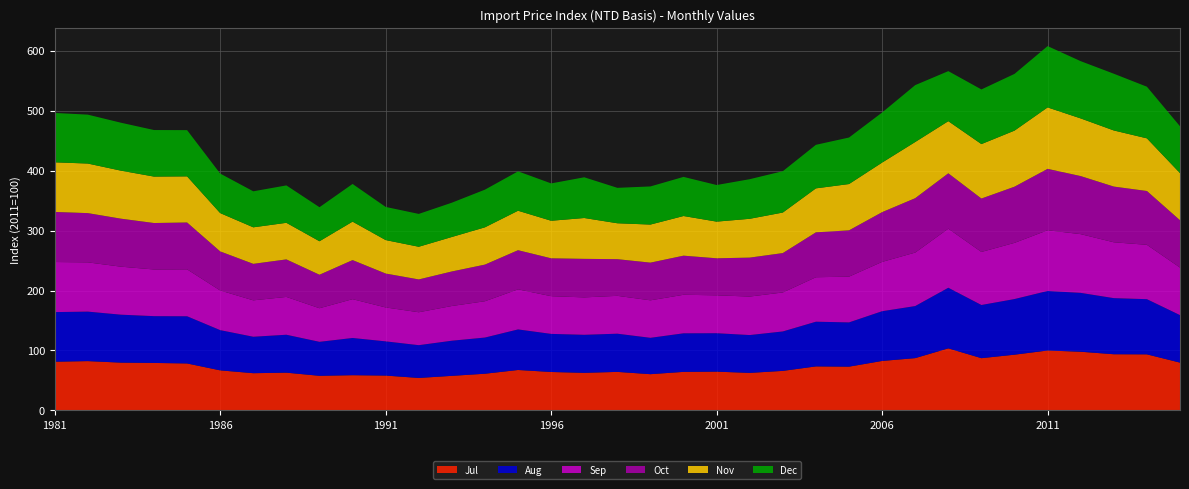

Reading left to right, extract all data points from this chart.

Jul: 1981=81.3	1982=82.3	1983=79.8	1984=79.2	1985=78.4	1986=66.9	1987=62.1	1988=63.0	1989=57.8	1990=58.8	1991=58.2	1992=54.2	1993=57.7	1994=61.3	1995=67.5	1996=64.2	1997=62.7	1998=64.3	1999=60.5	2000=64.4	2001=64.7	2002=62.6	2003=66.0	2004=73.5	2005=73.0	2006=82.6	2007=87.3	2008=103.6	2009=87.2	2010=93.0	2011=100.0	2012=97.9	2013=93.8	2014=93.6	2015=79.8
Aug: 1981=82.8	1982=82.6	1983=80.0	1984=78.0	1985=78.7	1986=67.1	1987=60.8	1988=63.3	1989=56.7	1990=62.1	1991=57.1	1992=54.7	1993=58.6	1994=60.4	1995=67.7	1996=63.5	1997=63.5	1998=63.7	1999=60.7	2000=64.3	2001=64.1	2002=63.1	2003=65.8	2004=74.5	2005=73.8	2006=83.0	2007=86.8	2008=101.1	2009=88.7	2010=92.8	2011=99.3	2012=98.2	2013=93.6	2014=92.0	2015=79.2
Sep: 1981=83.5	1982=82.1	1983=80.1	1984=77.8	1985=78.2	1986=66.1	1987=60.7	1988=63.1	1989=56.0	1990=64.7	1991=56.6	1992=54.9	1993=57.9	1994=60.5	1995=66.8	1996=62.9	1997=62.4	1998=63.1	1999=62.5	2000=64.2	2001=63.2	2002=64.2	2003=65.0	2004=74.2	2005=76.3	2006=82.3	2007=89.2	2008=98.5	2009=88.5	2010=93.7	2011=101.2	2012=97.9	2013=93.2	2014=90.7	2015=79.3
Oct: 1981=83.5	1982=82.1	1983=80.0	1984=77.5	1985=78.2	1986=65.2	1987=60.9	1988=62.6	1989=55.9	1990=65.2	1991=56.5	1992=54.7	1993=57.6	1994=61.1	1995=65.3	1996=63.2	1997=64.3	1998=61.1	1999=62.9	2000=65.2	2001=61.8	2002=65.0	2003=65.7	2004=74.9	2005=77.2	2006=82.9	2007=90.8	2008=92.3	2009=89.1	2010=93.7	2011=102.4	2012=96.8	2013=92.9	2014=89.8	2015=79.0
Nov: 1981=82.8	1982=82.7	1983=80.1	1984=77.4	1985=76.9	1986=63.9	1987=60.9	1988=61.0	1989=55.9	1990=64.1	1991=55.8	1992=54.5	1993=57.5	1994=62.2	1995=65.8	1996=62.6	1997=68.1	1998=59.9	1999=63.5	2000=66.1	2001=61.1	2002=64.7	2003=67.6	2004=73.3	2005=77.2	2006=82.7	2007=93.7	2008=87.0	2009=90.8	2010=93.5	2011=102.5	2012=96.2	2013=93.6	2014=87.8	2015=78.6
Dec: 1981=82.4	1982=81.6	1983=79.9	1984=77.7	1985=77.1	1986=66.0	1987=60.1	1988=62.4	1989=56.8	1990=62.8	1991=55.3	1992=54.8	1993=57.2	1994=62.8	1995=65.7	1996=62.3	1997=67.9	1998=59.1	1999=63.6	2000=65.2	2001=61.1	2002=66.1	2003=69.0	2004=72.6	2005=77.6	2006=83.5	2007=94.9	2008=83.5	2009=91.2	2010=94.6	2011=102.3	2012=95.5	2013=94.6	2014=86.1	2015=78.1